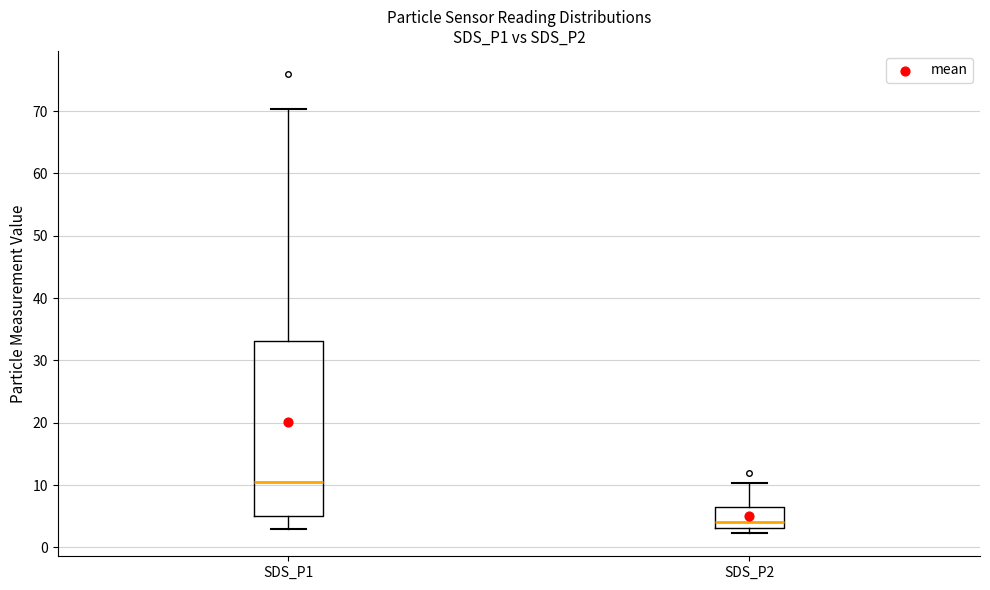

Which box's median line is the highest?

SDS_P1